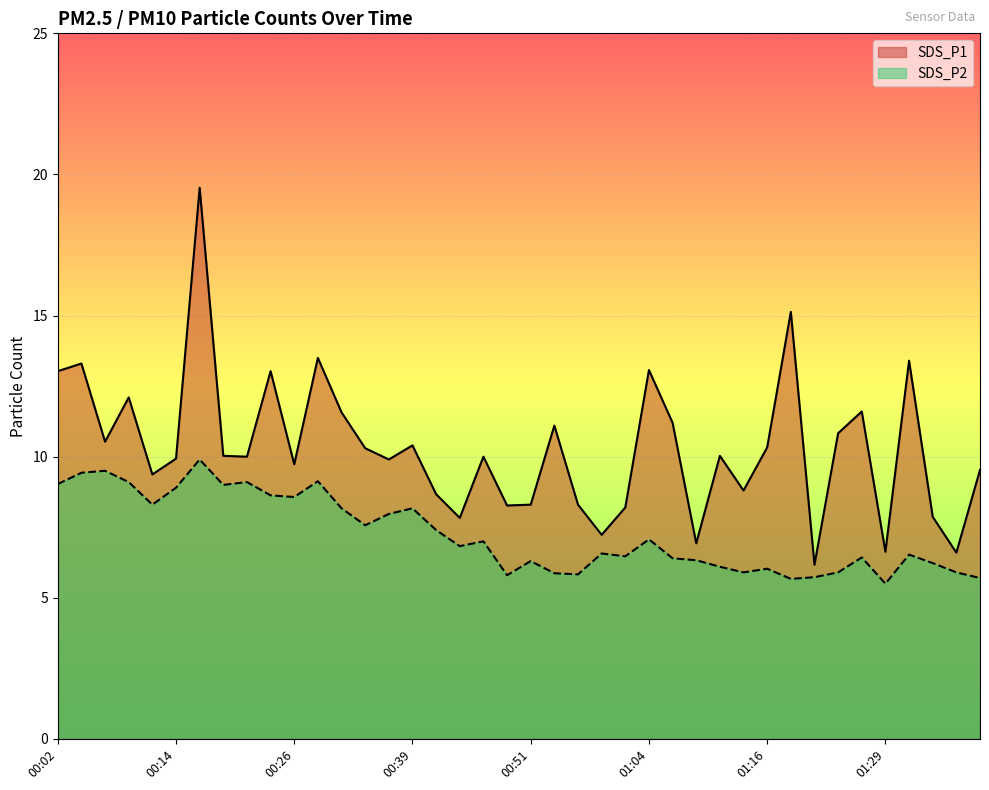

True or false: SDS_P2 has more than 0 interior local peaks.

True